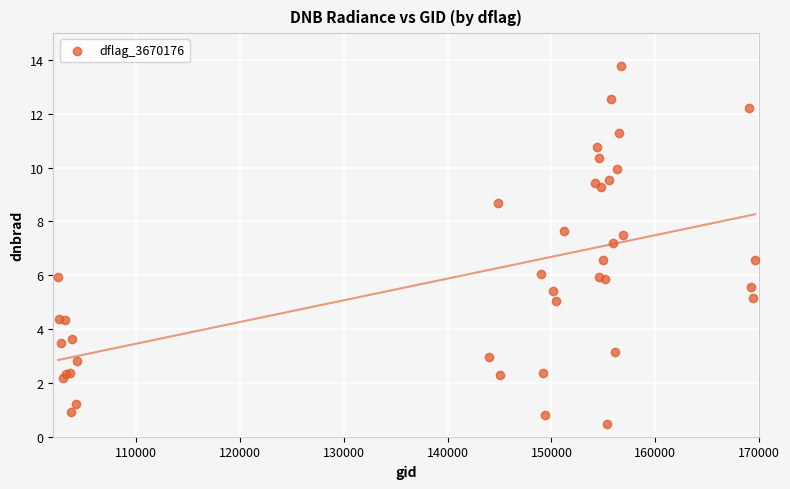

What Y value in the scatter plot is closest to 7?

7.2